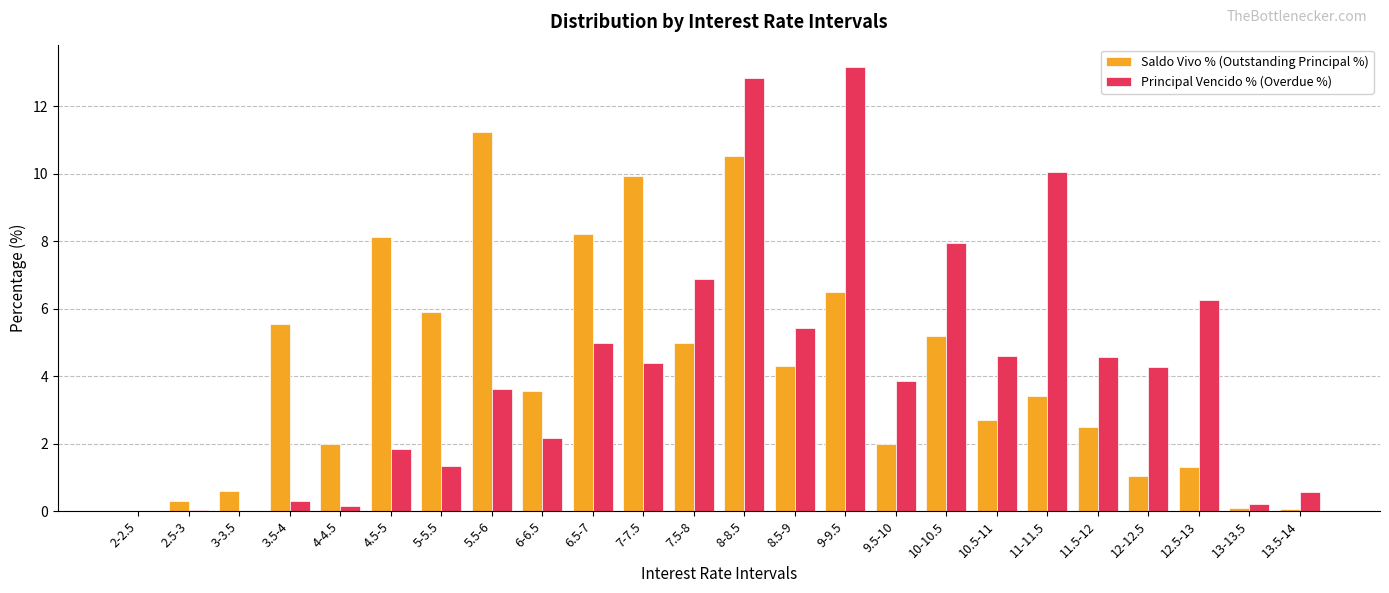

Count the number of categories in the chart.

24